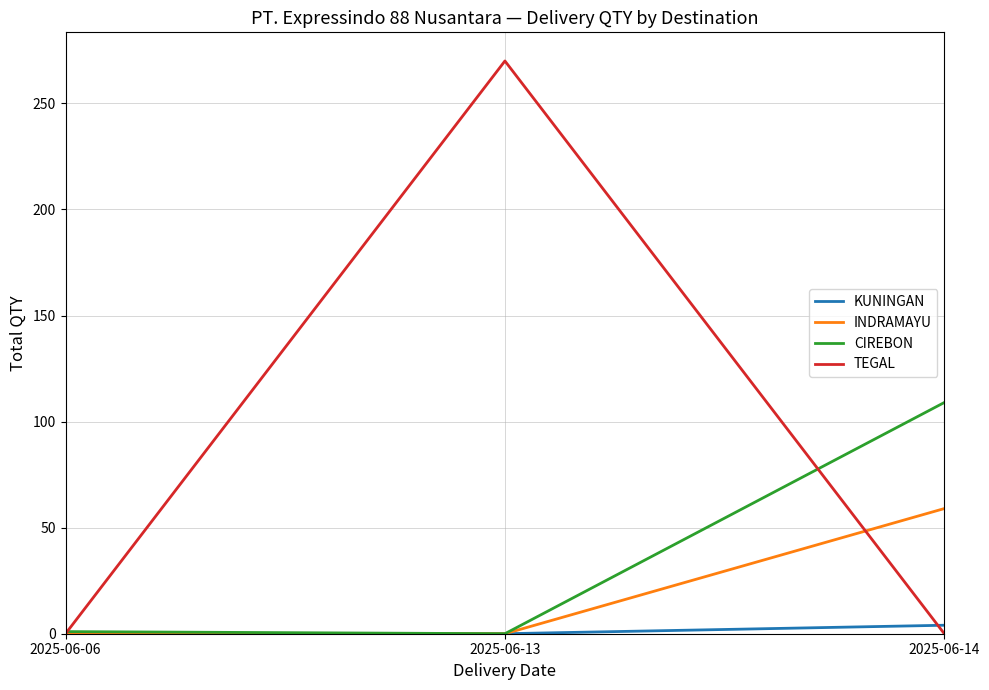

Rank the series by their average value, from lowest to highest.

KUNINGAN, INDRAMAYU, CIREBON, TEGAL